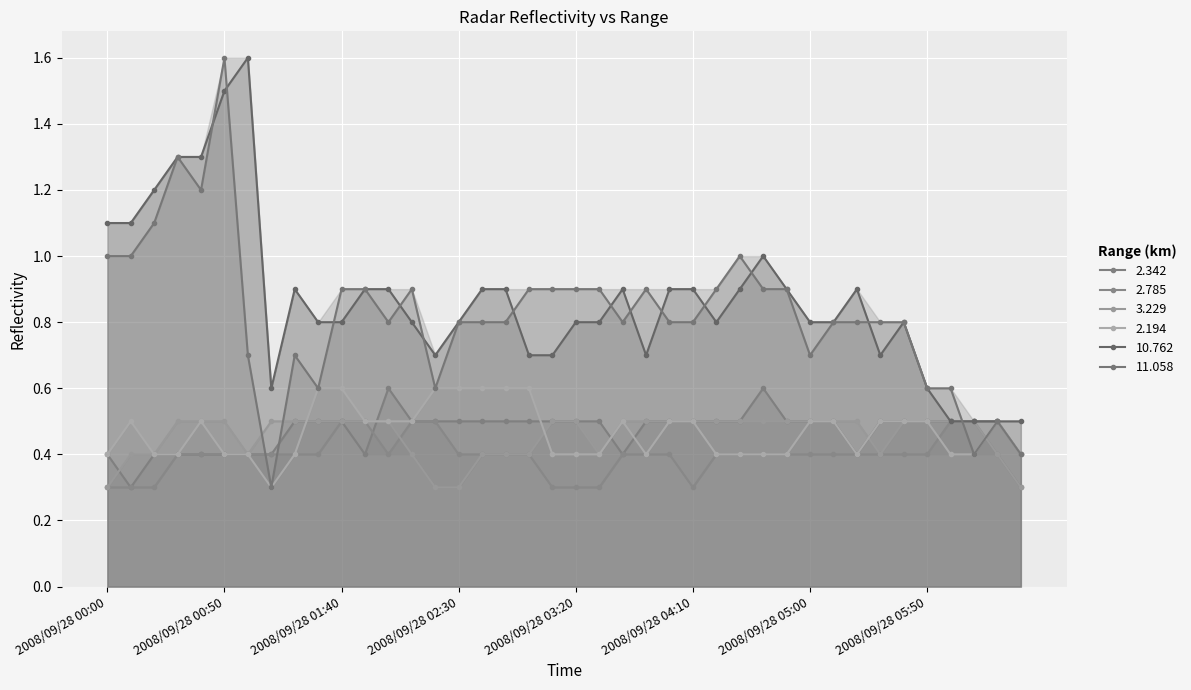

Does the chart display data point markers on the line(s)?

Yes